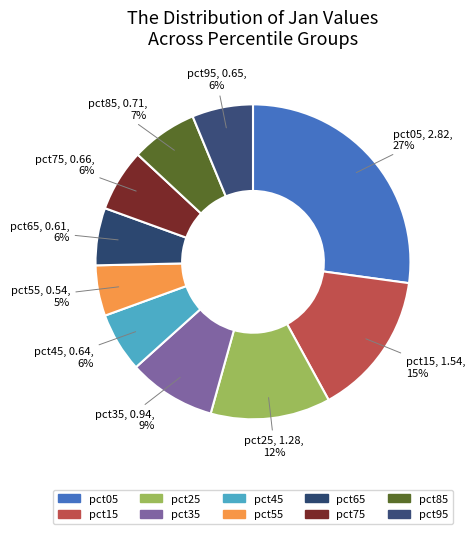

What is the change in value from pct05 to pct25?

-1.5